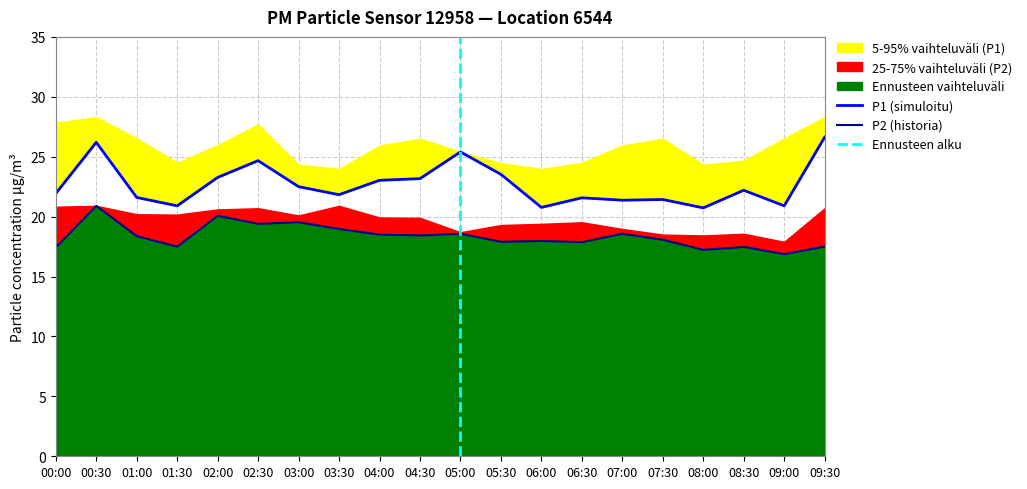

List the labels in order of P1 value, smallest first.

08:00, 06:00, 01:30, 09:00, 07:00, 07:30, 06:30, 01:00, 03:30, 00:00, 08:30, 03:00, 04:00, 04:30, 02:00, 05:30, 02:30, 05:00, 00:30, 09:30